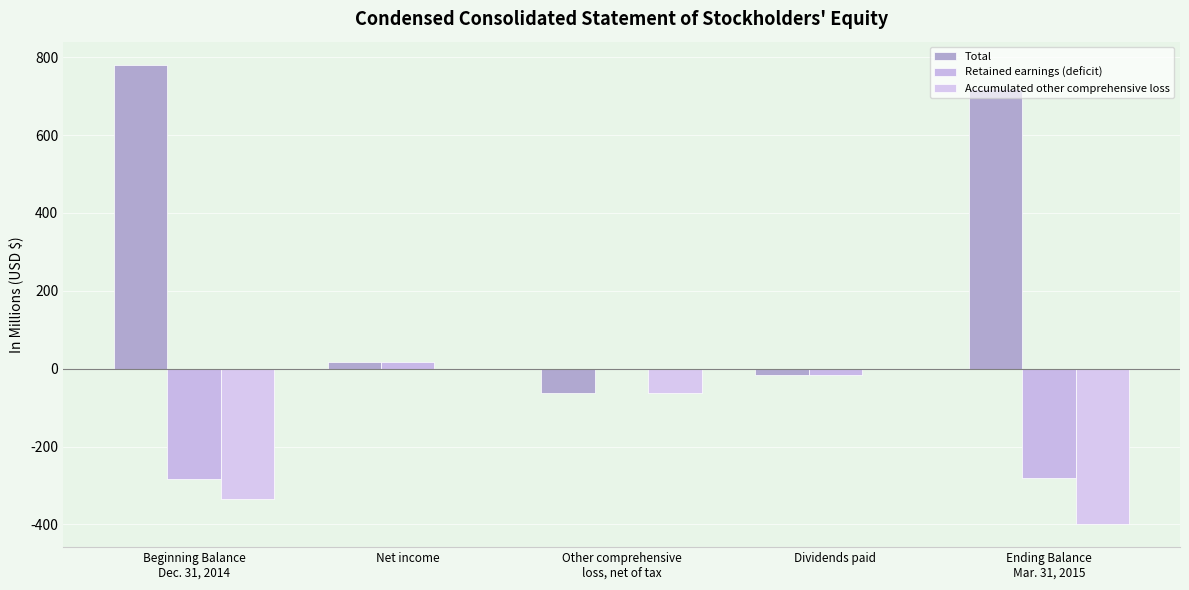

Rank the categories by Accumulated other comprehensive loss value from highest to lowest.

Net income, Dividends paid, Other comprehensive
loss, net of tax, Beginning Balance
Dec. 31, 2014, Ending Balance
Mar. 31, 2015